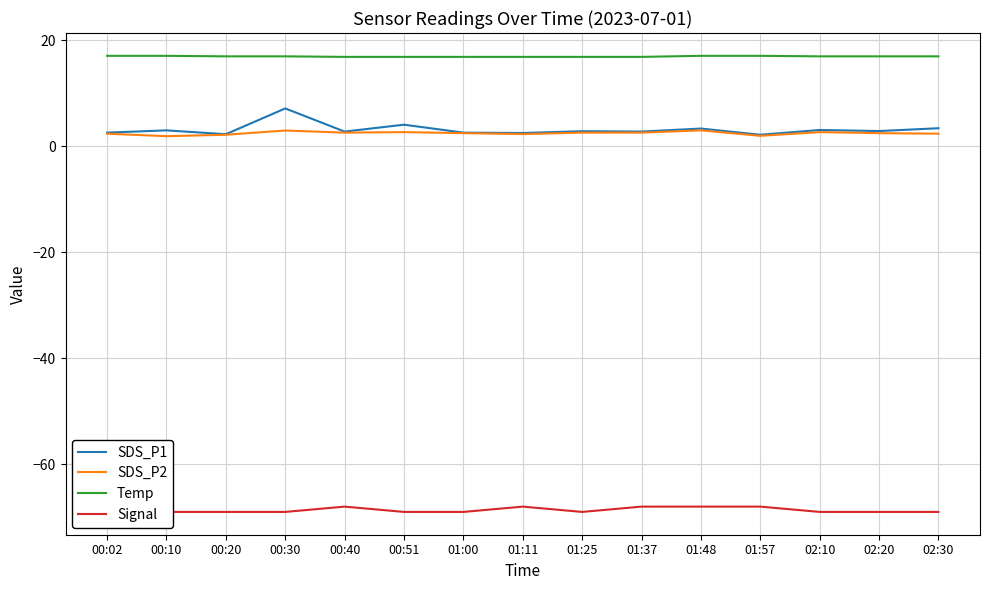

What is the greatest value displayed?

17.1